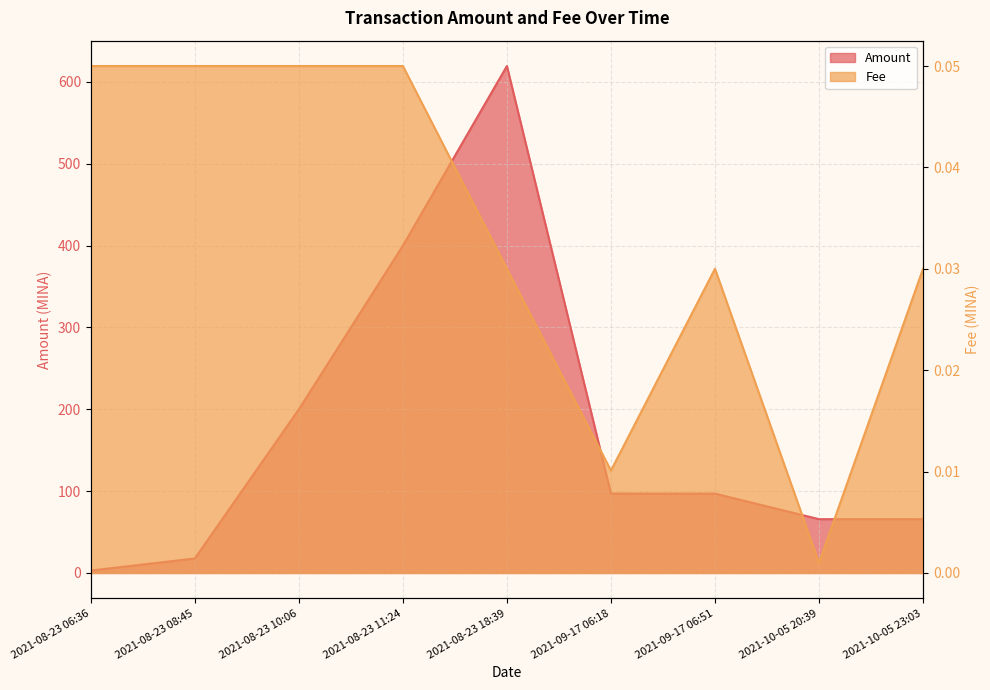

In Amount, how many points are higher than both neighbors (excluding endpoints)?

1